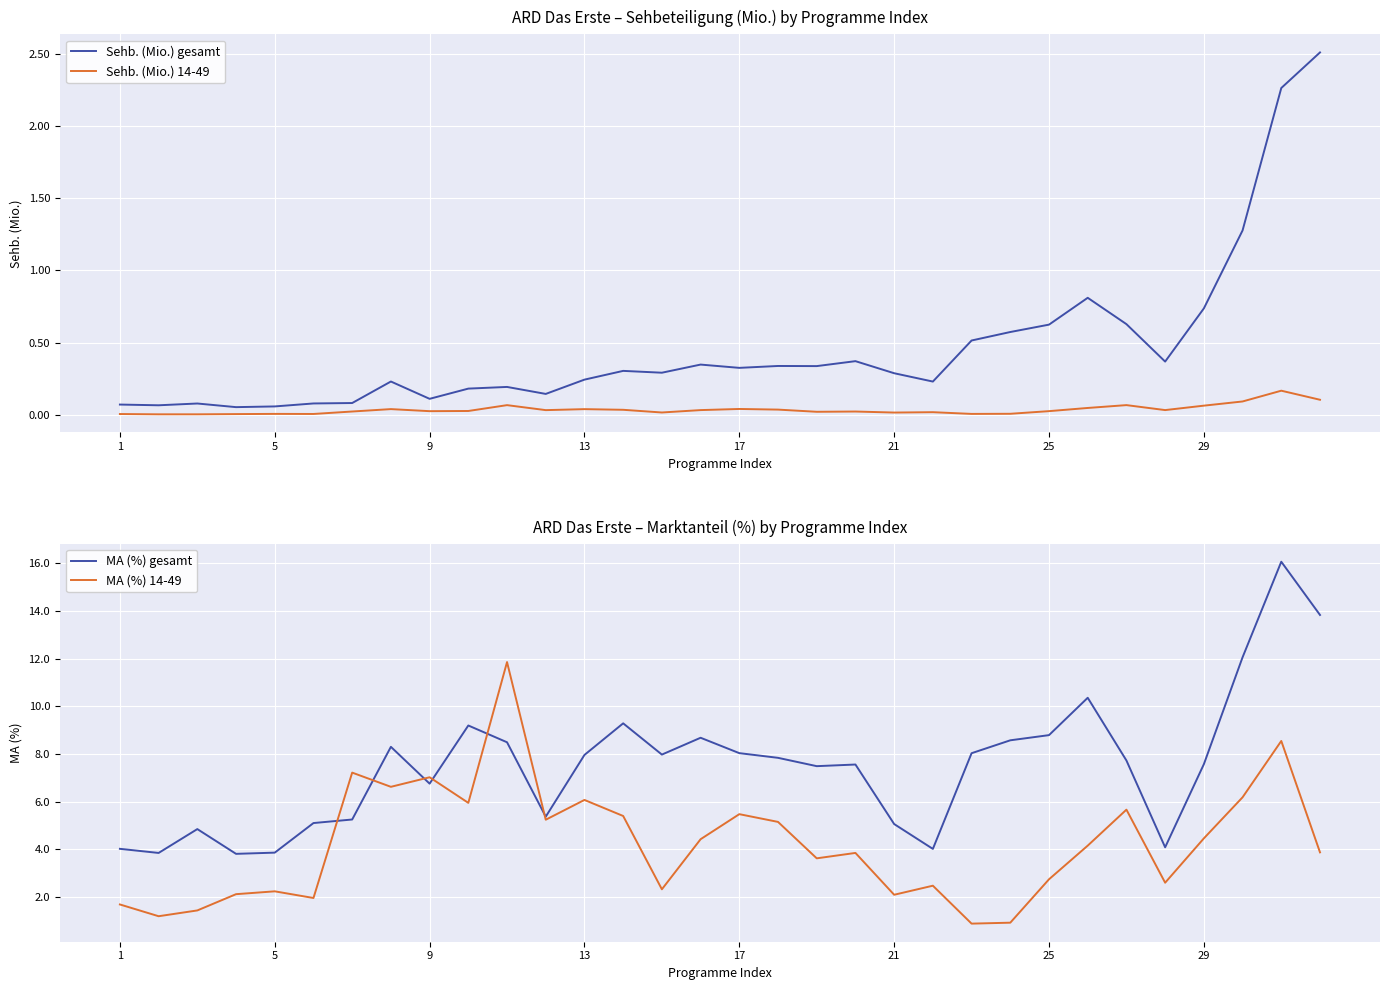

In MA (%) 14-49, how many points are higher than both neighbors (excluding endpoints)?

10